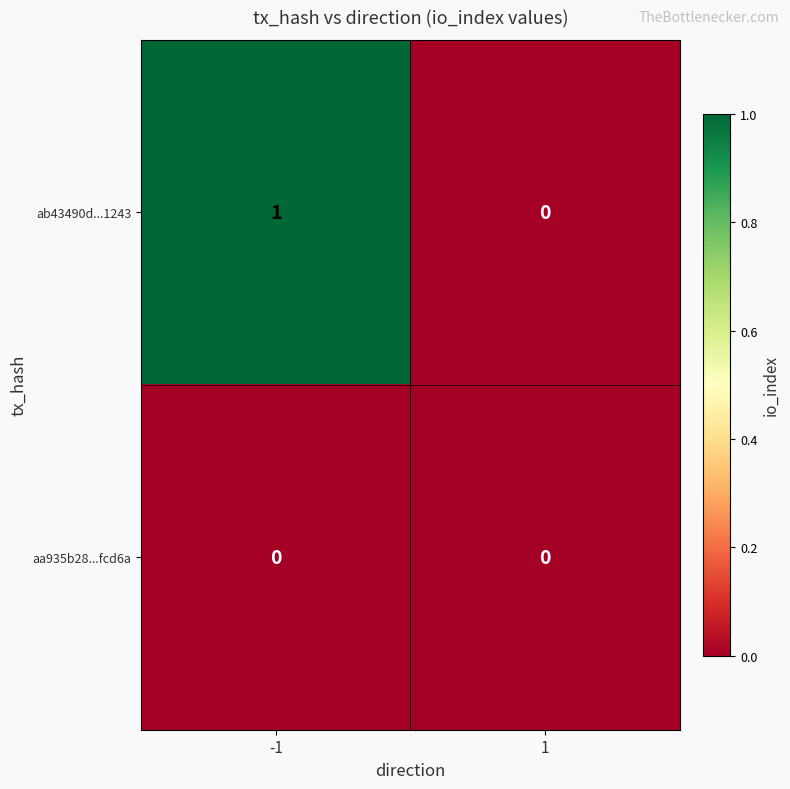

True or false: aa935b28...fcd6a has a value of 0 at -1.

True